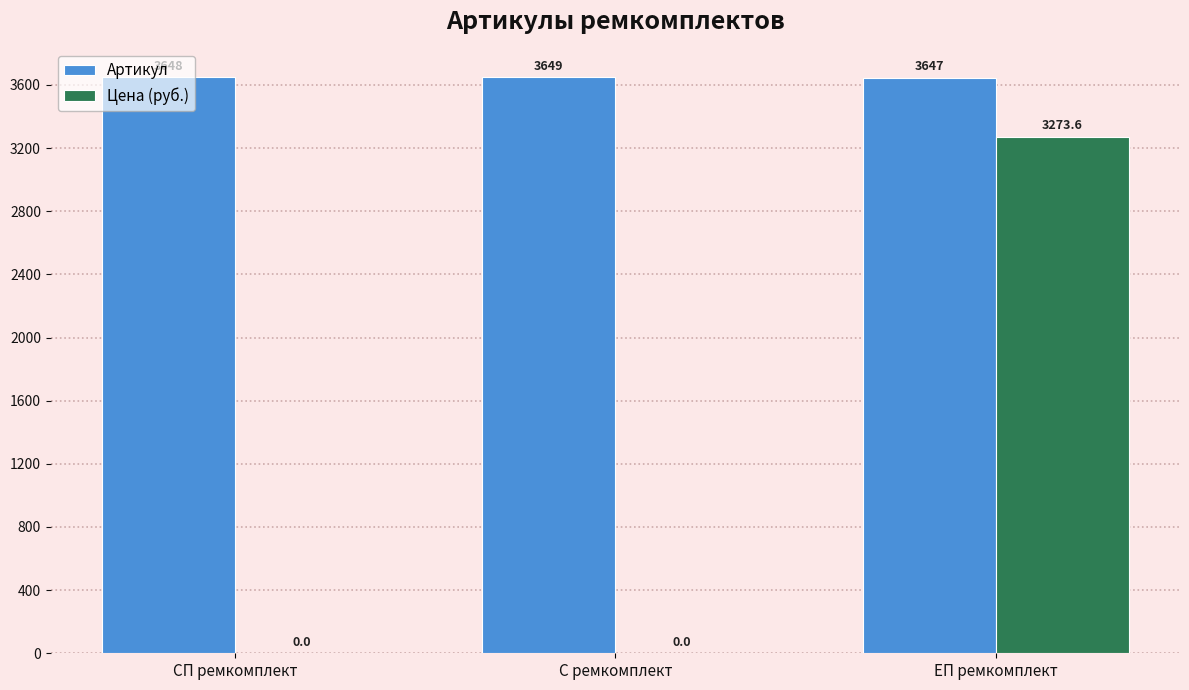

Reading right to left, what are all the values shown in this chart?

Артикул: 3647.0	3649.0	3648.0
Цена (руб.): 3273.6	0.0	0.0